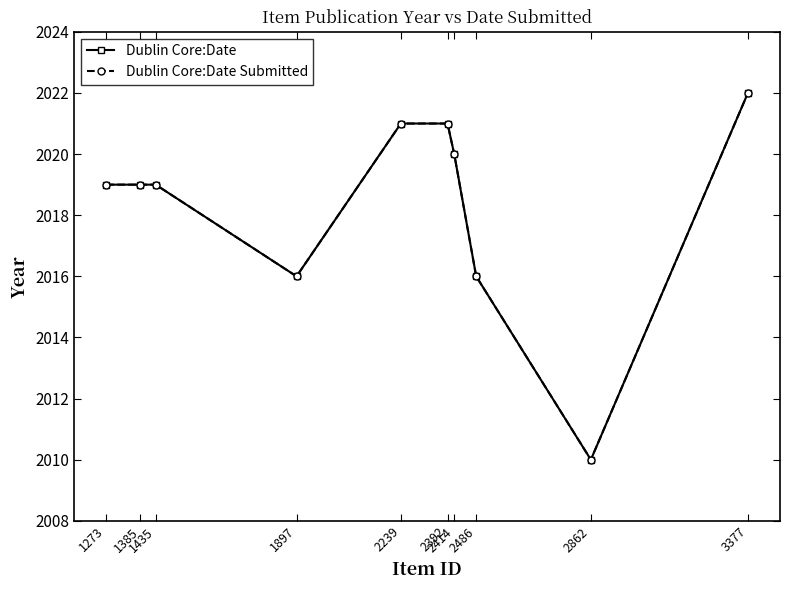

Does the chart have visible grid lines?

No